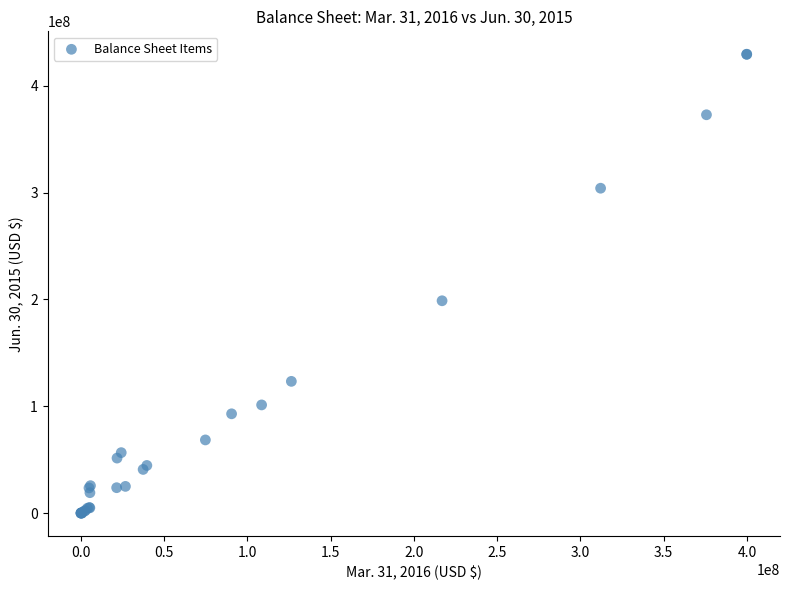

What Y value in the scatter plot is closest to 214791309?

198814259